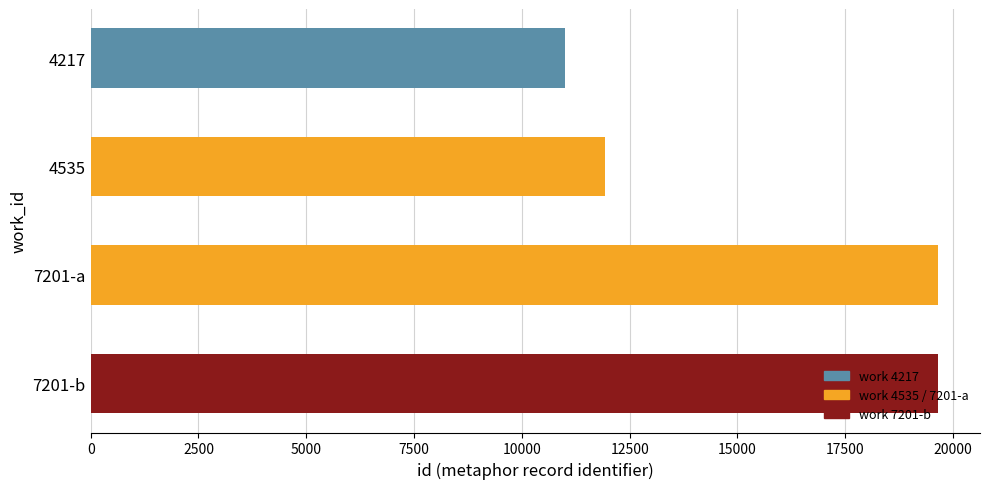

What value does the data have at 7201-b?

19643